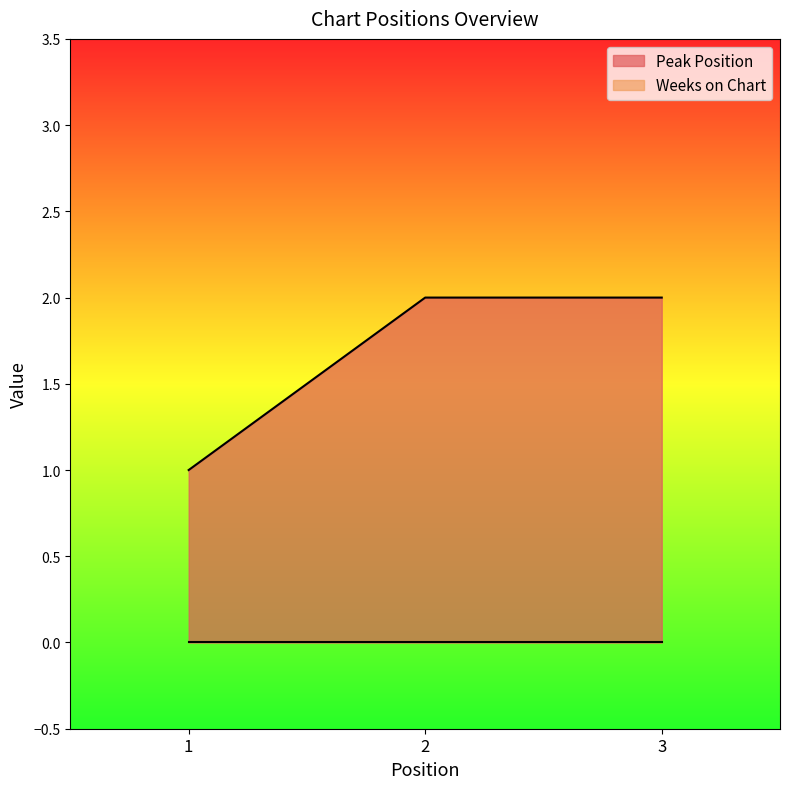

Reading left to right, list all the values displayed in this chart.

1=1	2=2	3=2